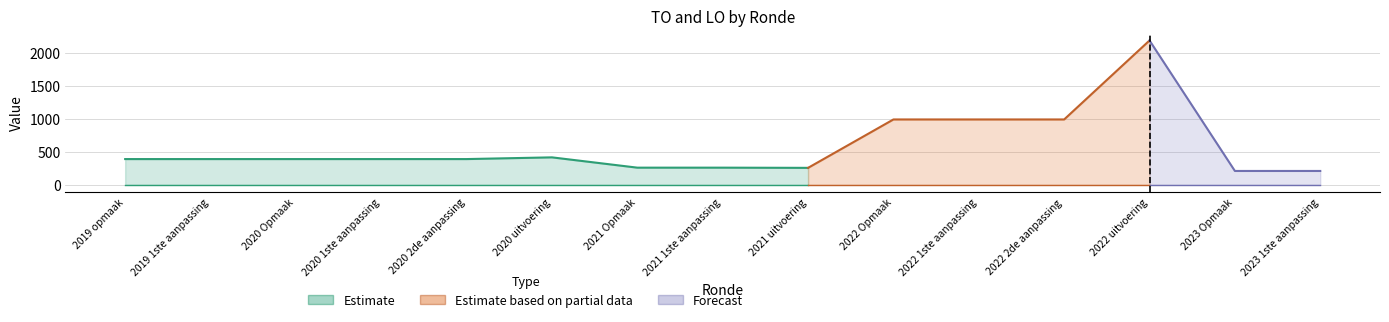

What is the label of the 13th point from the right?

2020 Opmaak